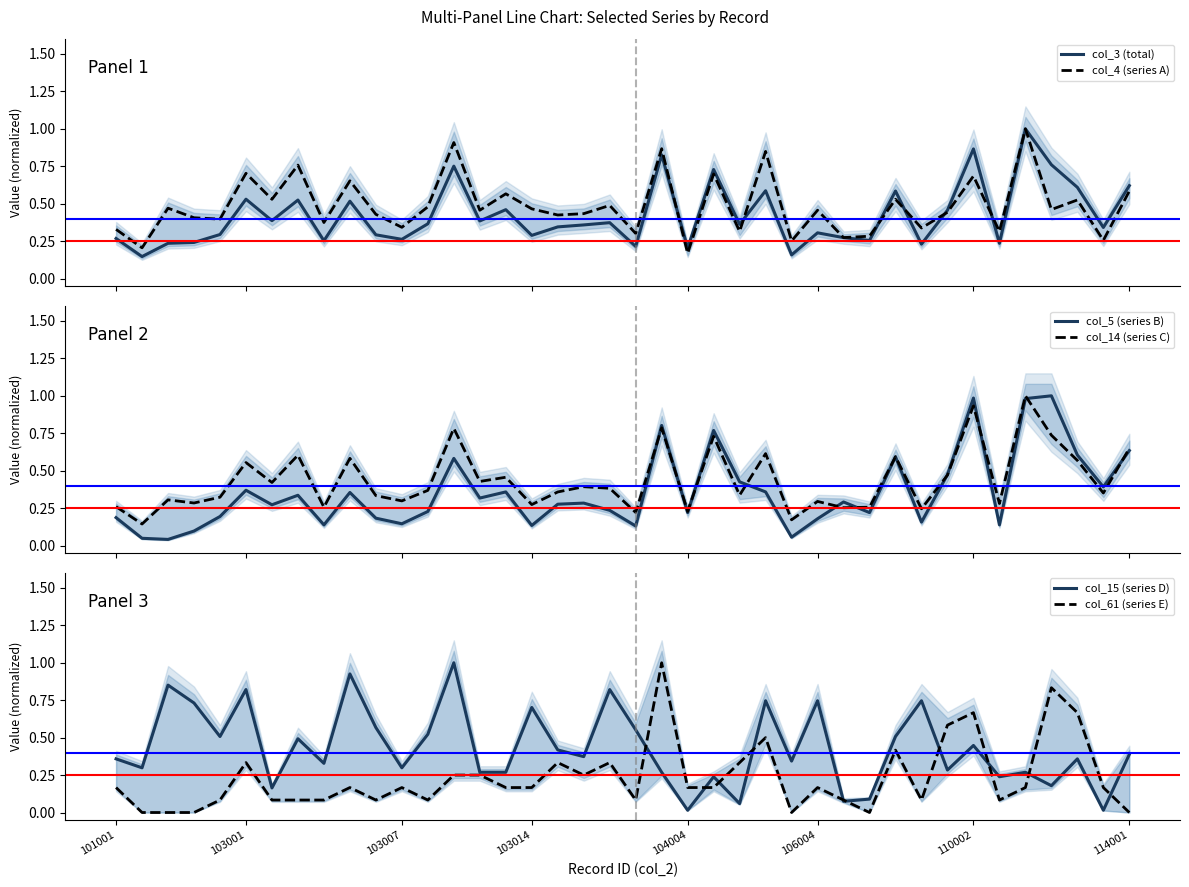

The value of col_61 (series E) at 103001 is 0.1. True or false?

False